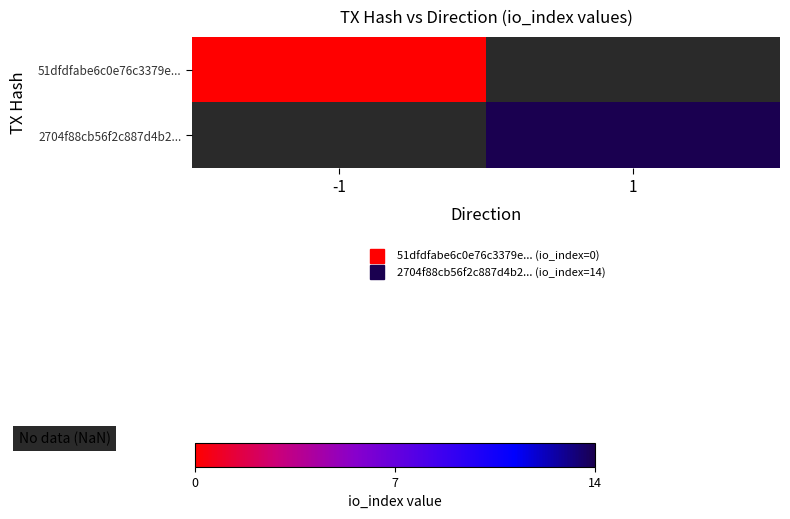

Is it true that 2704f88cb56f2c887d4b2... equals 24.1 at 1?

False